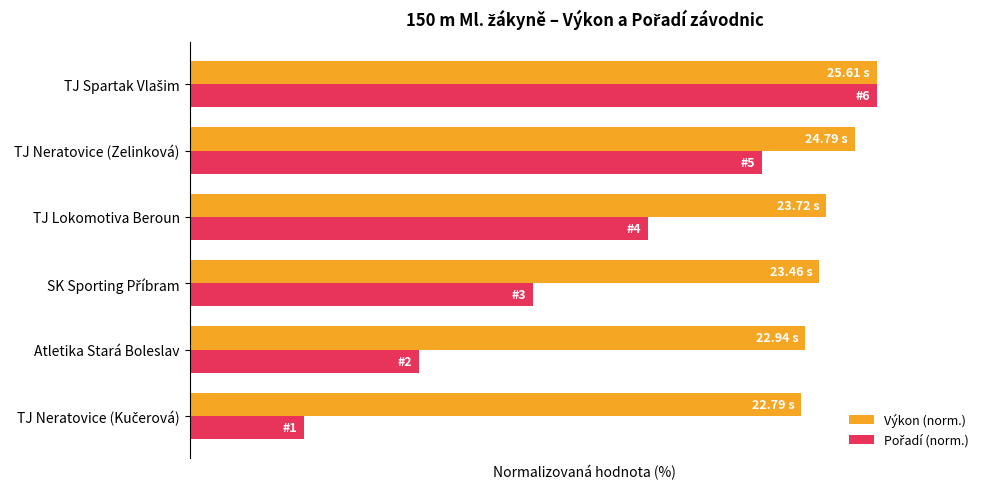

Which series has the largest range (max minus min)?

Pořadí (norm.)